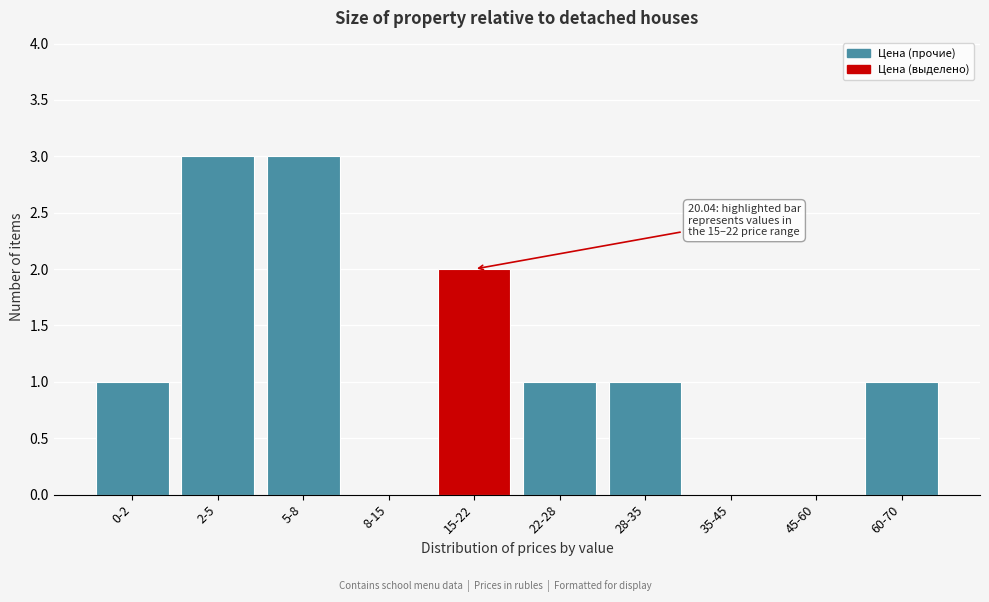

Reading left to right, list all the values displayed in this chart.

0-2=1	2-5=3	5-8=3	8-15=0	15-22=2	22-28=1	28-35=1	35-45=0	45-60=0	60-70=1